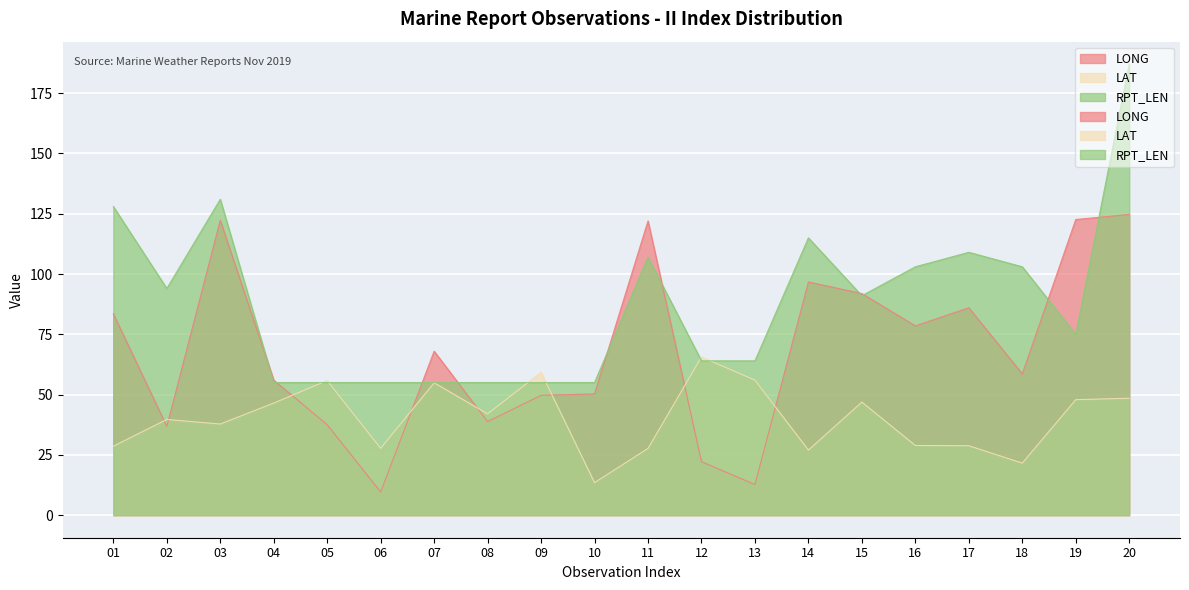

What is the difference between the maximum and minimum values in the RPT_LEN series?

132.0